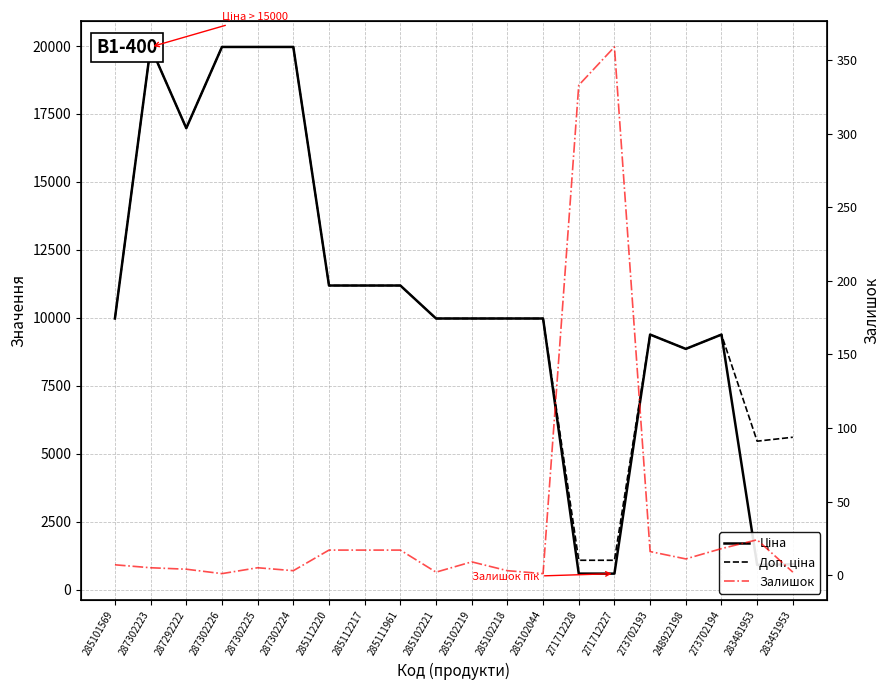

What is the spread (max minus min) of values at 285102221?

9973.0